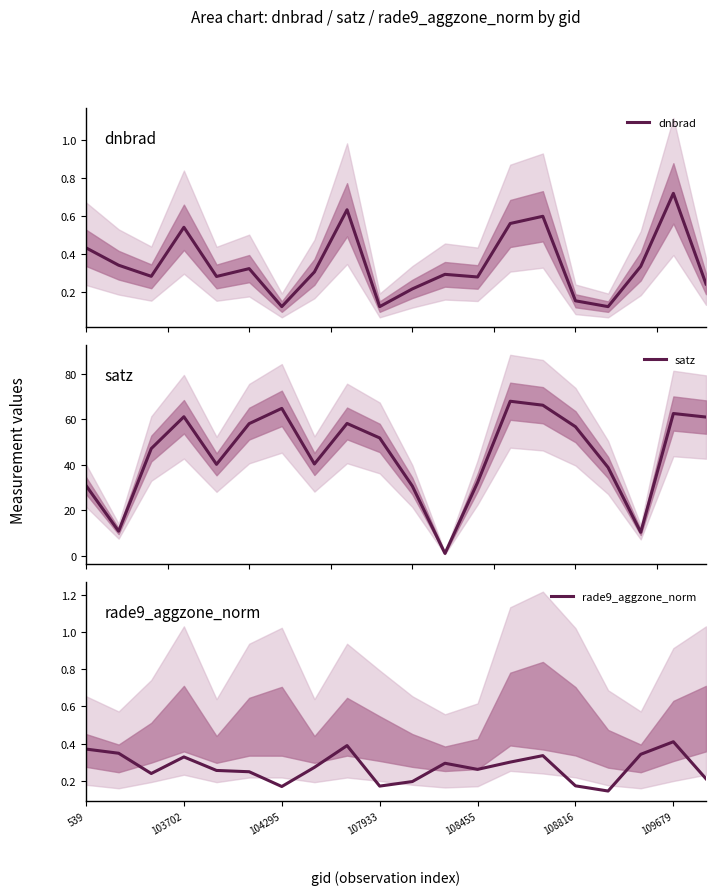

How many interior local valleys does the rade9_aggzone_norm series have?

5